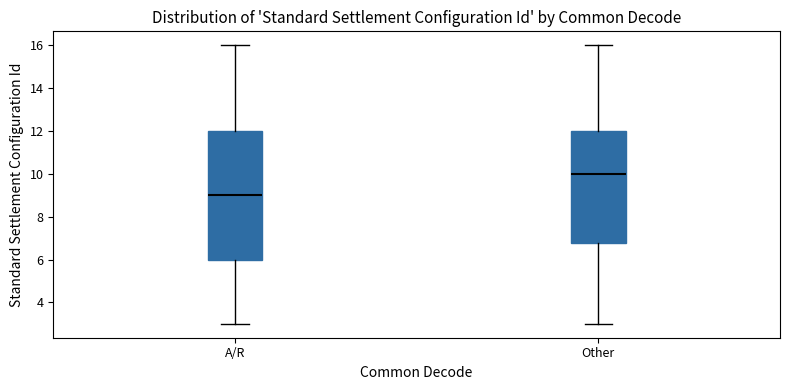

Which box's median line is the lowest?

A/R